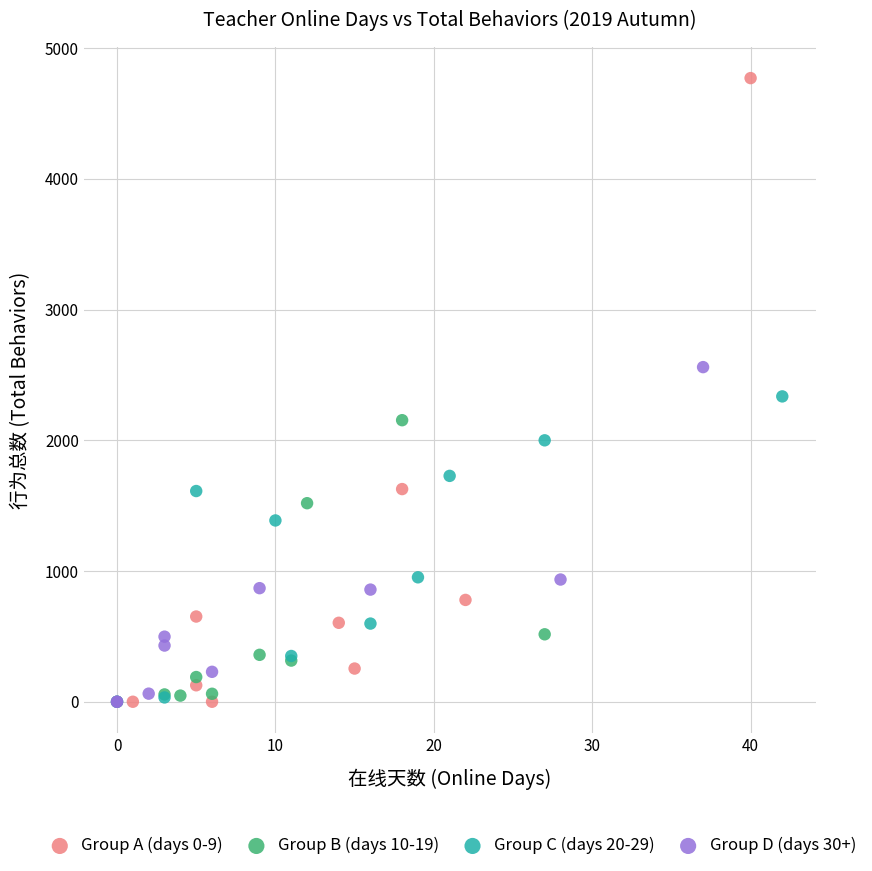

Which series reaches the maximum Y coordinate?

Group A (days 0-9)